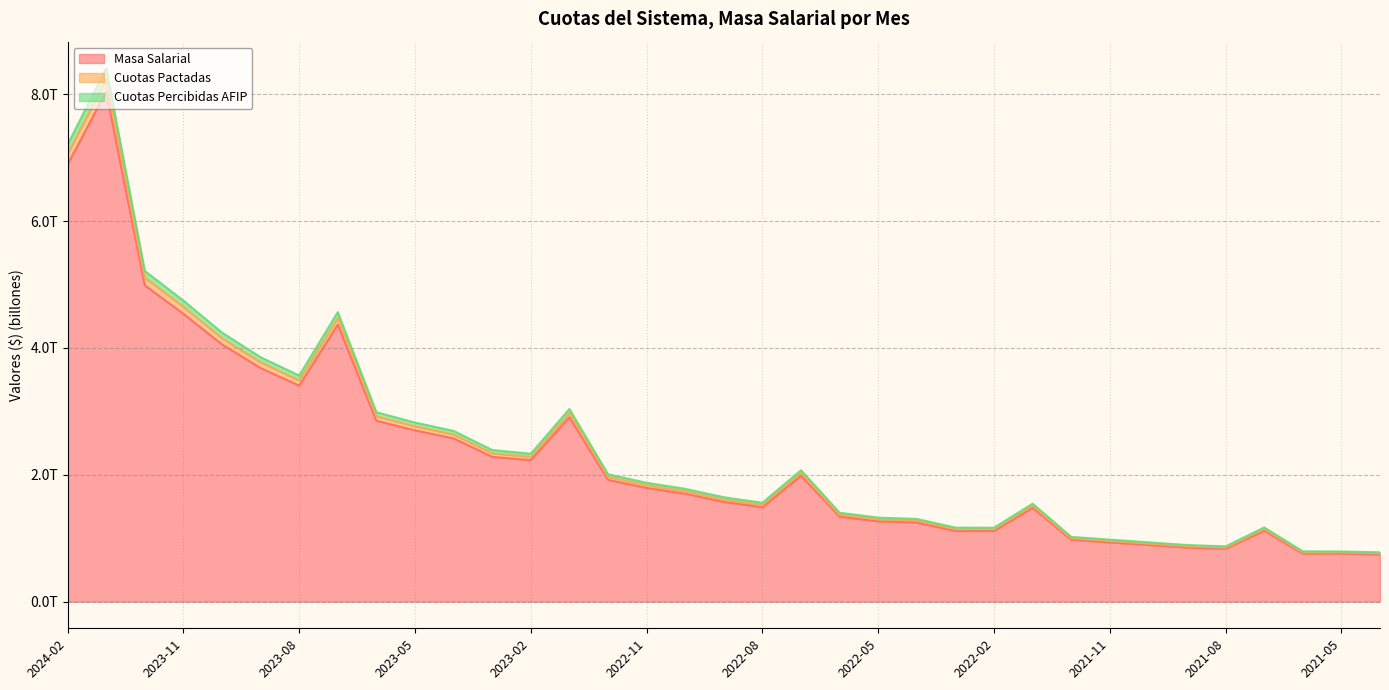

Reading right to left, extract all data points from this chart.

Masa Salarial: 2021-04=0.7	2021-05=0.8	2021-06=0.8	2021-07=1.1	2021-08=0.8	2021-09=0.9	2021-10=0.9	2021-11=0.9	2021-12=1.0	2022-01=1.5	2022-02=1.1	2022-03=1.1	2022-04=1.2	2022-05=1.3	2022-06=1.3	2022-07=2.0	2022-08=1.5	2022-09=1.6	2022-10=1.7	2022-11=1.8	2022-12=1.9	2023-01=2.9	2023-02=2.2	2023-03=2.3	2023-04=2.6	2023-05=2.7	2023-06=2.9	2023-07=4.4	2023-08=3.4	2023-09=3.7	2023-10=4.1	2023-11=4.5	2023-12=5.0	2024-01=8.0	2024-02=6.9
Cuotas Pactadas: 2021-04=0.8	2021-05=0.8	2021-06=0.8	2021-07=1.2	2021-08=0.9	2021-09=0.9	2021-10=0.9	2021-11=1.0	2021-12=1.0	2022-01=1.5	2022-02=1.2	2022-03=1.2	2022-04=1.3	2022-05=1.3	2022-06=1.4	2022-07=2.1	2022-08=1.6	2022-09=1.6	2022-10=1.8	2022-11=1.9	2022-12=2.0	2023-01=3.0	2023-02=2.3	2023-03=2.4	2023-04=2.7	2023-05=2.8	2023-06=3.0	2023-07=4.6	2023-08=3.6	2023-09=3.9	2023-10=4.2	2023-11=4.7	2023-12=5.2	2024-01=8.4	2024-02=7.2
Cuotas Percibidas AFIP: 2021-04=0.8	2021-05=0.8	2021-06=0.8	2021-07=1.1	2021-08=0.9	2021-09=0.9	2021-10=0.9	2021-11=1.0	2021-12=1.0	2022-01=1.5	2022-02=1.1	2022-03=1.1	2022-04=1.3	2022-05=1.3	2022-06=1.4	2022-07=2.0	2022-08=1.5	2022-09=1.6	2022-10=1.7	2022-11=1.8	2022-12=2.0	2023-01=3.0	2023-02=2.3	2023-03=2.3	2023-04=2.6	2023-05=2.8	2023-06=2.9	2023-07=4.5	2023-08=3.5	2023-09=3.8	2023-10=4.2	2023-11=4.6	2023-12=5.1	2024-01=8.2	2024-02=7.1